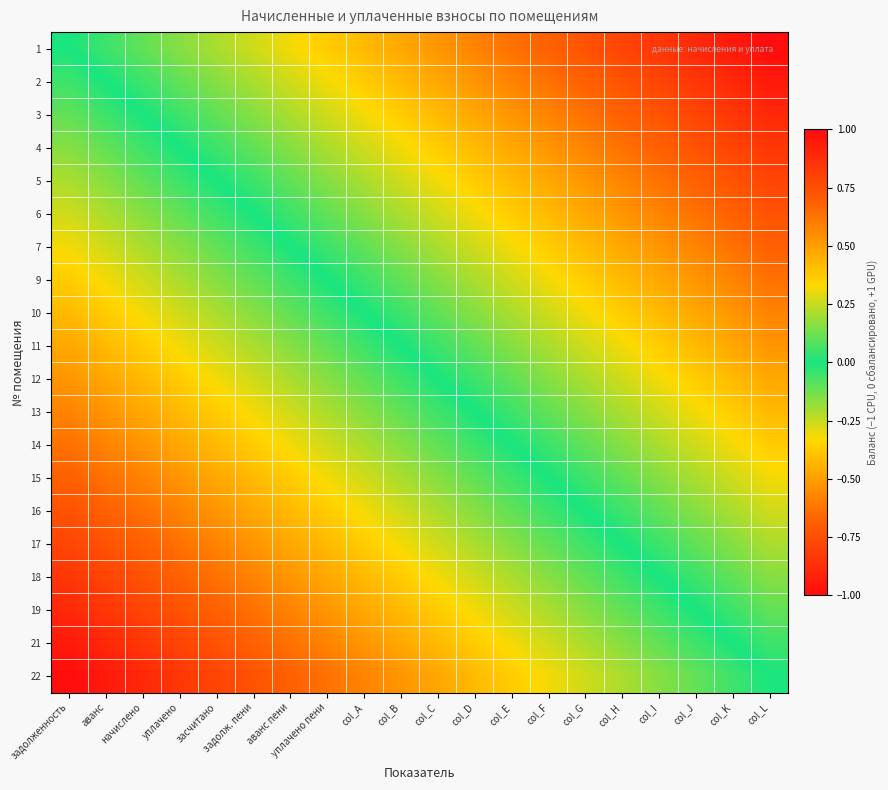

Reading left to right, extract all data points from this chart.

1: задолженность=0.0	аванс=-0.1	начислено=-0.1	уплачено=-0.2	засчитано=-0.2	задолж. пени=-0.3	аванс пени=-0.3	уплачено пени=-0.4	col_A=-0.4	col_B=-0.5	col_C=-0.5	col_D=-0.6	col_E=-0.6	col_F=-0.7	col_G=-0.7	col_H=-0.8	col_I=-0.8	col_J=-0.9	col_K=-0.9	col_L=-1.0
2: задолженность=0.1	аванс=0.0	начислено=-0.1	уплачено=-0.1	засчитано=-0.2	задолж. пени=-0.2	аванс пени=-0.3	уплачено пени=-0.3	col_A=-0.4	col_B=-0.4	col_C=-0.5	col_D=-0.5	col_E=-0.6	col_F=-0.6	col_G=-0.7	col_H=-0.7	col_I=-0.8	col_J=-0.8	col_K=-0.9	col_L=-0.9
3: задолженность=0.1	аванс=0.1	начислено=0.0	уплачено=-0.1	засчитано=-0.1	задолж. пени=-0.2	аванс пени=-0.2	уплачено пени=-0.3	col_A=-0.3	col_B=-0.4	col_C=-0.4	col_D=-0.5	col_E=-0.5	col_F=-0.6	col_G=-0.6	col_H=-0.7	col_I=-0.7	col_J=-0.8	col_K=-0.8	col_L=-0.9
4: задолженность=0.2	аванс=0.1	начислено=0.1	уплачено=0.0	засчитано=-0.1	задолж. пени=-0.1	аванс пени=-0.2	уплачено пени=-0.2	col_A=-0.3	col_B=-0.3	col_C=-0.4	col_D=-0.4	col_E=-0.5	col_F=-0.5	col_G=-0.6	col_H=-0.6	col_I=-0.7	col_J=-0.7	col_K=-0.8	col_L=-0.8
5: задолженность=0.2	аванс=0.2	начислено=0.1	уплачено=0.1	засчитано=0.0	задолж. пени=-0.1	аванс пени=-0.1	уплачено пени=-0.2	col_A=-0.2	col_B=-0.3	col_C=-0.3	col_D=-0.4	col_E=-0.4	col_F=-0.5	col_G=-0.5	col_H=-0.6	col_I=-0.6	col_J=-0.7	col_K=-0.7	col_L=-0.8
6: задолженность=0.3	аванс=0.2	начислено=0.2	уплачено=0.1	засчитано=0.1	задолж. пени=0.0	аванс пени=-0.1	уплачено пени=-0.1	col_A=-0.2	col_B=-0.2	col_C=-0.3	col_D=-0.3	col_E=-0.4	col_F=-0.4	col_G=-0.5	col_H=-0.5	col_I=-0.6	col_J=-0.6	col_K=-0.7	col_L=-0.7
7: задолженность=0.3	аванс=0.3	начислено=0.2	уплачено=0.2	засчитано=0.1	задолж. пени=0.1	аванс пени=0.0	уплачено пени=-0.1	col_A=-0.1	col_B=-0.2	col_C=-0.2	col_D=-0.3	col_E=-0.3	col_F=-0.4	col_G=-0.4	col_H=-0.5	col_I=-0.5	col_J=-0.6	col_K=-0.6	col_L=-0.7
9: задолженность=0.4	аванс=0.3	начислено=0.3	уплачено=0.2	засчитано=0.2	задолж. пени=0.1	аванс пени=0.1	уплачено пени=0.0	col_A=-0.1	col_B=-0.1	col_C=-0.2	col_D=-0.2	col_E=-0.3	col_F=-0.3	col_G=-0.4	col_H=-0.4	col_I=-0.5	col_J=-0.5	col_K=-0.6	col_L=-0.6
10: задолженность=0.4	аванс=0.4	начислено=0.3	уплачено=0.3	засчитано=0.2	задолж. пени=0.2	аванс пени=0.1	уплачено пени=0.1	col_A=0.0	col_B=-0.1	col_C=-0.1	col_D=-0.2	col_E=-0.2	col_F=-0.3	col_G=-0.3	col_H=-0.4	col_I=-0.4	col_J=-0.5	col_K=-0.5	col_L=-0.6
11: задолженность=0.5	аванс=0.4	начислено=0.4	уплачено=0.3	засчитано=0.3	задолж. пени=0.2	аванс пени=0.2	уплачено пени=0.1	col_A=0.1	col_B=0.0	col_C=-0.1	col_D=-0.1	col_E=-0.2	col_F=-0.2	col_G=-0.3	col_H=-0.3	col_I=-0.4	col_J=-0.4	col_K=-0.5	col_L=-0.5
12: задолженность=0.5	аванс=0.5	начислено=0.4	уплачено=0.4	засчитано=0.3	задолж. пени=0.3	аванс пени=0.2	уплачено пени=0.2	col_A=0.1	col_B=0.1	col_C=0.0	col_D=-0.1	col_E=-0.1	col_F=-0.2	col_G=-0.2	col_H=-0.3	col_I=-0.3	col_J=-0.4	col_K=-0.4	col_L=-0.5
13: задолженность=0.6	аванс=0.5	начислено=0.5	уплачено=0.4	засчитано=0.4	задолж. пени=0.3	аванс пени=0.3	уплачено пени=0.2	col_A=0.2	col_B=0.1	col_C=0.1	col_D=0.0	col_E=-0.1	col_F=-0.1	col_G=-0.2	col_H=-0.2	col_I=-0.3	col_J=-0.3	col_K=-0.4	col_L=-0.4
14: задолженность=0.6	аванс=0.6	начислено=0.5	уплачено=0.5	засчитано=0.4	задолж. пени=0.4	аванс пени=0.3	уплачено пени=0.3	col_A=0.2	col_B=0.2	col_C=0.1	col_D=0.1	col_E=0.0	col_F=-0.1	col_G=-0.1	col_H=-0.2	col_I=-0.2	col_J=-0.3	col_K=-0.3	col_L=-0.4
15: задолженность=0.7	аванс=0.6	начислено=0.6	уплачено=0.5	засчитано=0.5	задолж. пени=0.4	аванс пени=0.4	уплачено пени=0.3	col_A=0.3	col_B=0.2	col_C=0.2	col_D=0.1	col_E=0.1	col_F=0.0	col_G=-0.1	col_H=-0.1	col_I=-0.2	col_J=-0.2	col_K=-0.3	col_L=-0.3
16: задолженность=0.7	аванс=0.7	начислено=0.6	уплачено=0.6	засчитано=0.5	задолж. пени=0.5	аванс пени=0.4	уплачено пени=0.4	col_A=0.3	col_B=0.3	col_C=0.2	col_D=0.2	col_E=0.1	col_F=0.1	col_G=0.0	col_H=-0.1	col_I=-0.1	col_J=-0.2	col_K=-0.2	col_L=-0.3
17: задолженность=0.8	аванс=0.7	начислено=0.7	уплачено=0.6	засчитано=0.6	задолж. пени=0.5	аванс пени=0.5	уплачено пени=0.4	col_A=0.4	col_B=0.3	col_C=0.3	col_D=0.2	col_E=0.2	col_F=0.1	col_G=0.1	col_H=0.0	col_I=-0.1	col_J=-0.1	col_K=-0.2	col_L=-0.2
18: задолженность=0.8	аванс=0.8	начислено=0.7	уплачено=0.7	засчитано=0.6	задолж. пени=0.6	аванс пени=0.5	уплачено пени=0.5	col_A=0.4	col_B=0.4	col_C=0.3	col_D=0.3	col_E=0.2	col_F=0.2	col_G=0.1	col_H=0.1	col_I=0.0	col_J=-0.1	col_K=-0.1	col_L=-0.2
19: задолженность=0.9	аванс=0.8	начислено=0.8	уплачено=0.7	засчитано=0.7	задолж. пени=0.6	аванс пени=0.6	уплачено пени=0.5	col_A=0.5	col_B=0.4	col_C=0.4	col_D=0.3	col_E=0.3	col_F=0.2	col_G=0.2	col_H=0.1	col_I=0.1	col_J=0.0	col_K=-0.1	col_L=-0.1
21: задолженность=0.9	аванс=0.9	начислено=0.8	уплачено=0.8	засчитано=0.7	задолж. пени=0.7	аванс пени=0.6	уплачено пени=0.6	col_A=0.5	col_B=0.5	col_C=0.4	col_D=0.4	col_E=0.3	col_F=0.3	col_G=0.2	col_H=0.2	col_I=0.1	col_J=0.1	col_K=0.0	col_L=-0.1
22: задолженность=1.0	аванс=0.9	начислено=0.9	уплачено=0.8	засчитано=0.8	задолж. пени=0.7	аванс пени=0.7	уплачено пени=0.6	col_A=0.6	col_B=0.5	col_C=0.5	col_D=0.4	col_E=0.4	col_F=0.3	col_G=0.3	col_H=0.2	col_I=0.2	col_J=0.1	col_K=0.1	col_L=0.0